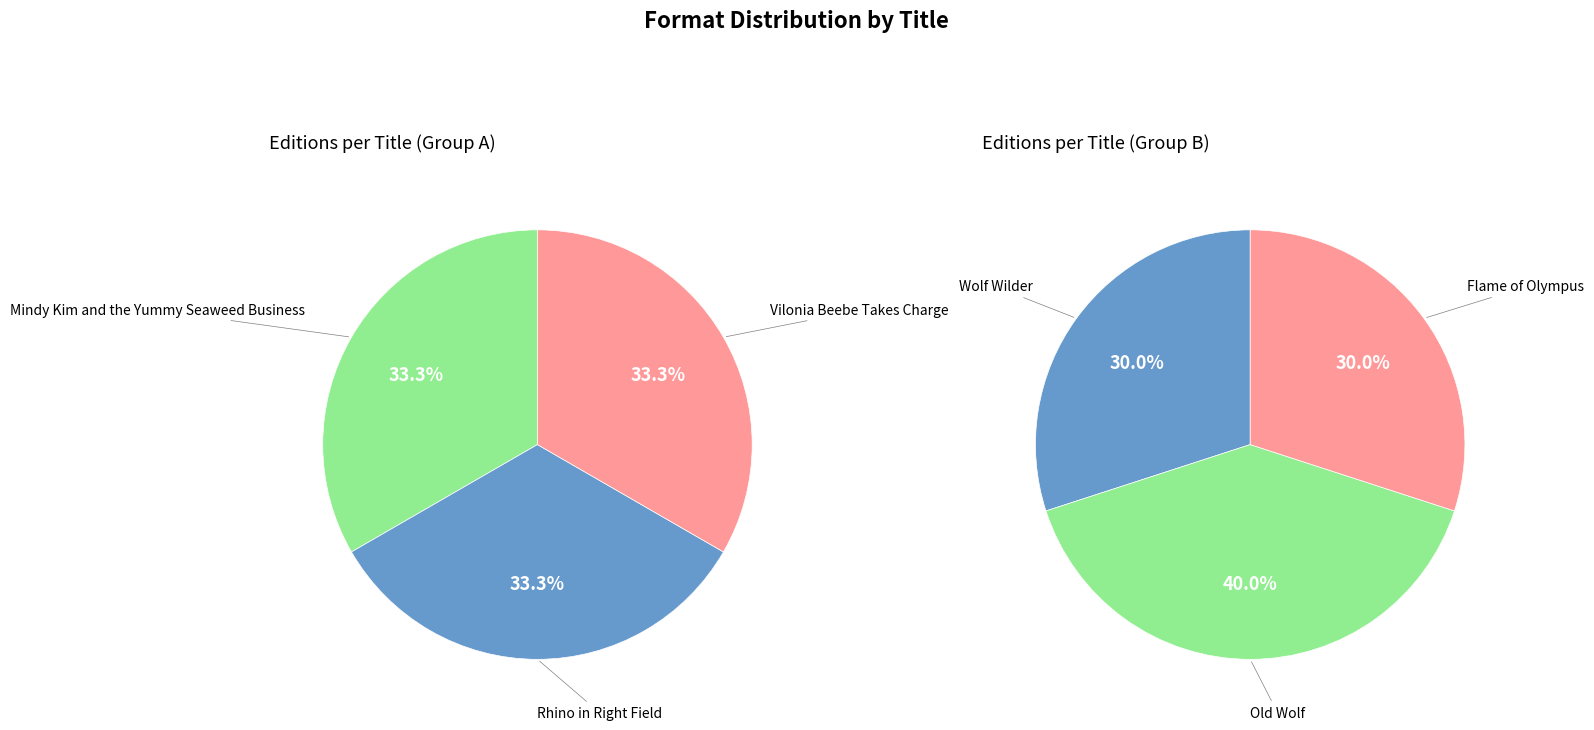

Is there a majority slice in this chart?

No